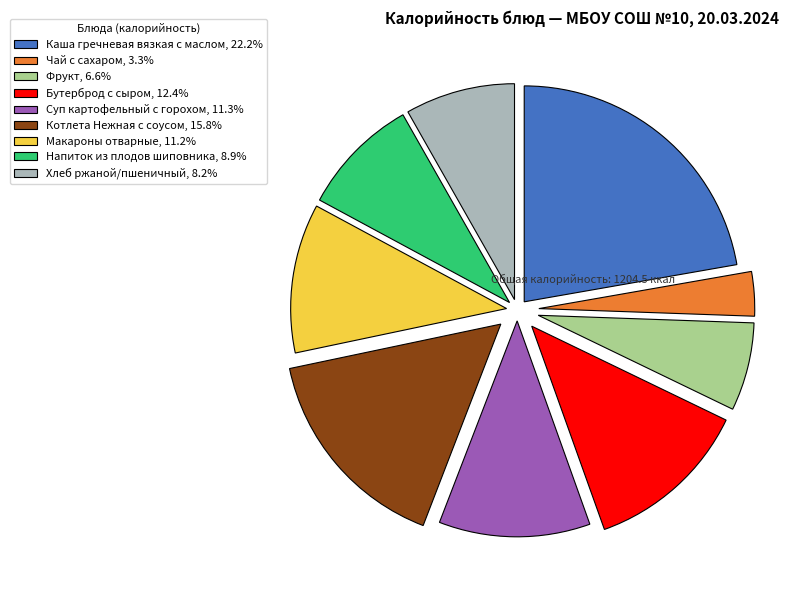

Count the number of slices in the pie.

9